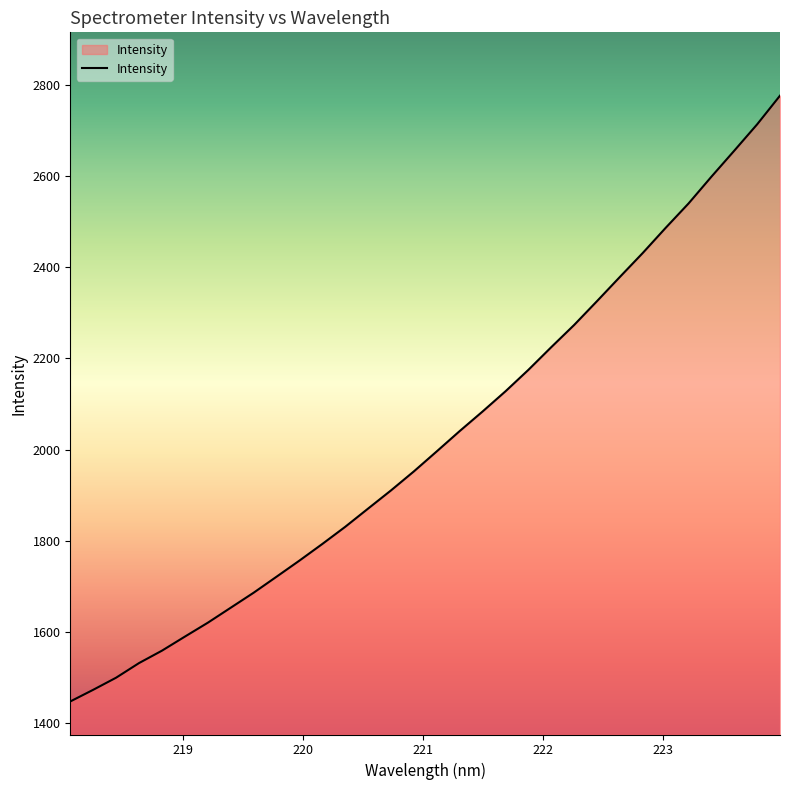

What is the smallest value displayed?

1448.1